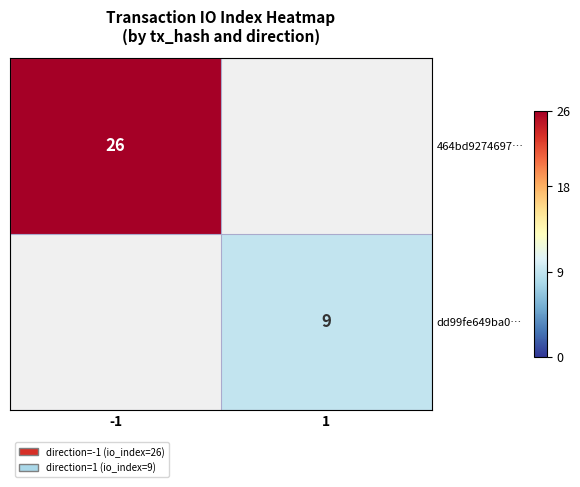

What is the spread (max minus min) of values at -1?

26